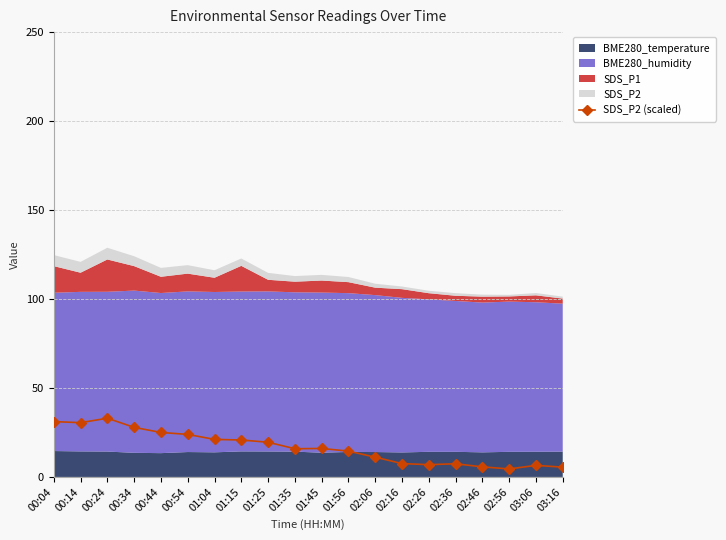

What is the minimum value shown in the chart?

4.5